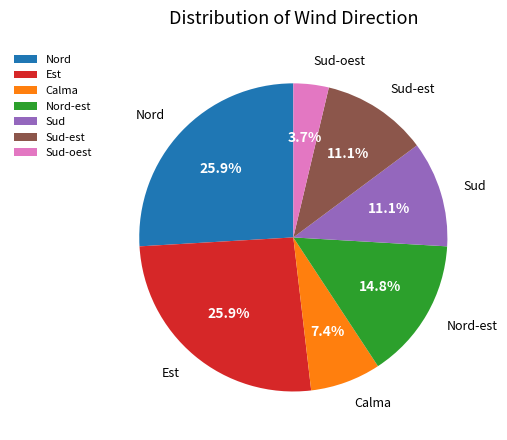

To the nearest percent, what portion does Calma represent?

7%